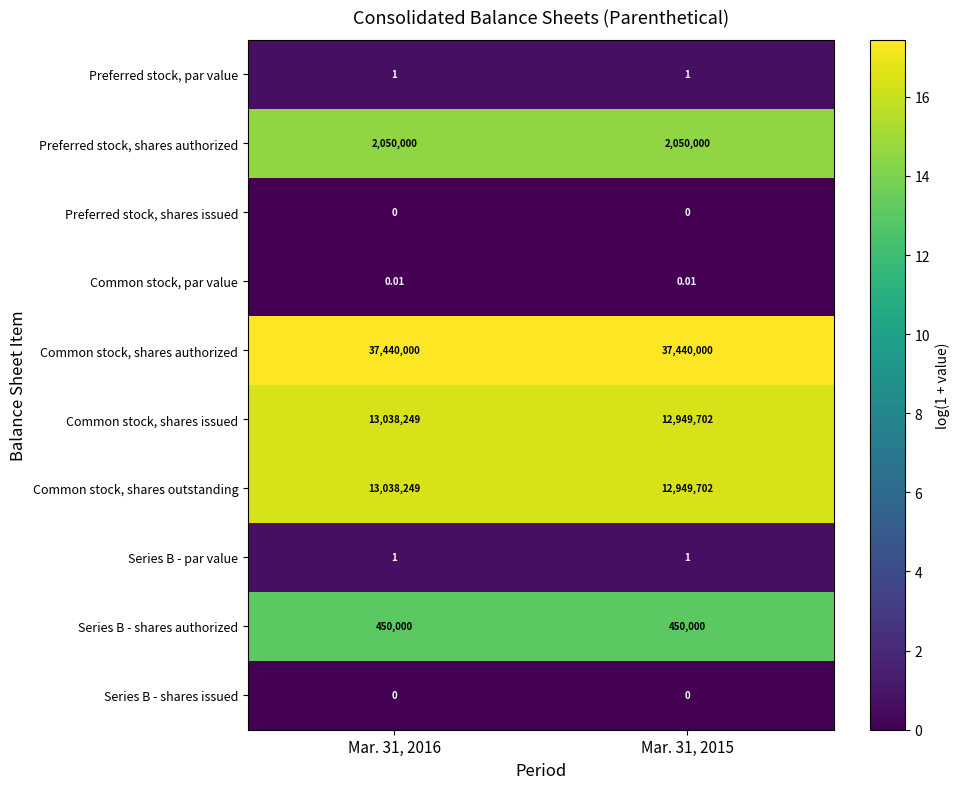

What is the total value across all series at Mar. 31, 2015?

65839406.0